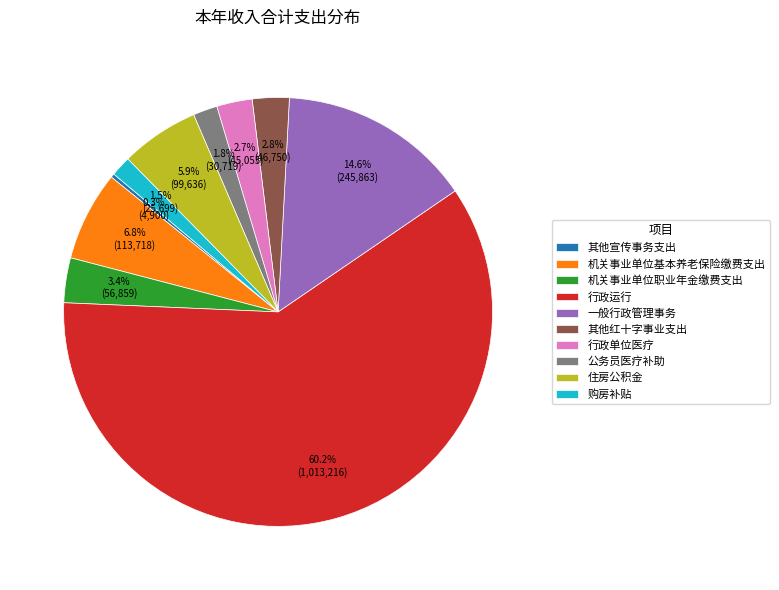

The 一般行政管理事务 slice represents 6% of the pie. True or false?

False